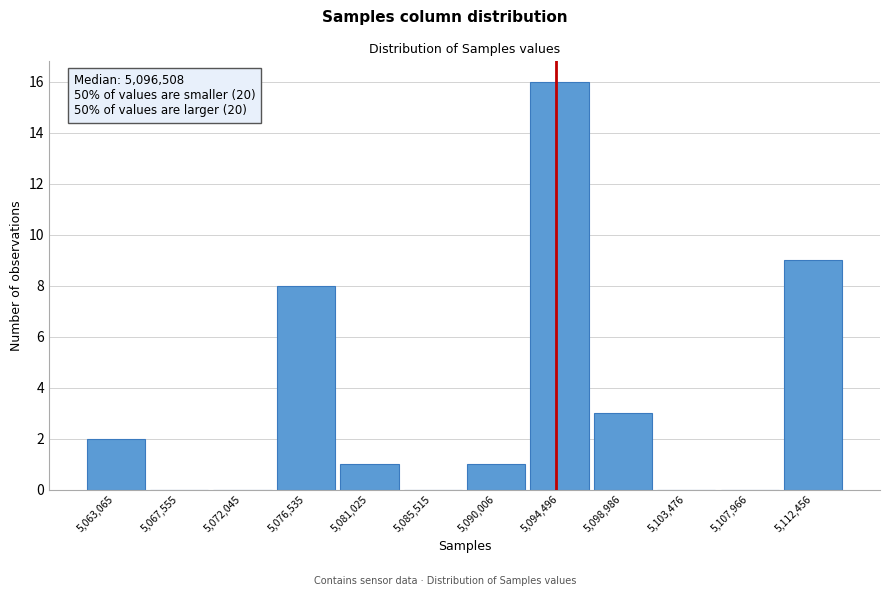

Reading right to left, transcribe all the data shown in this chart.

5,112,456=9	5,107,966=0	5,103,476=0	5,098,986=3	5,094,496=16	5,090,006=1	5,085,515=0	5,081,025=1	5,076,535=8	5,072,045=0	5,067,555=0	5,063,065=2